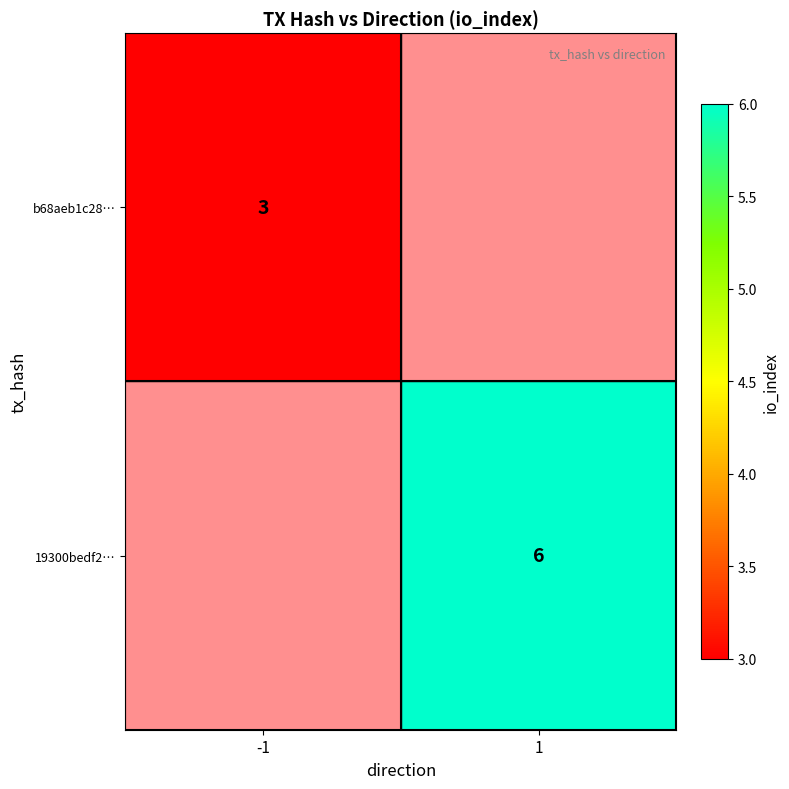

True or false: 19300bedf2… has a value of 3 at 1.

False